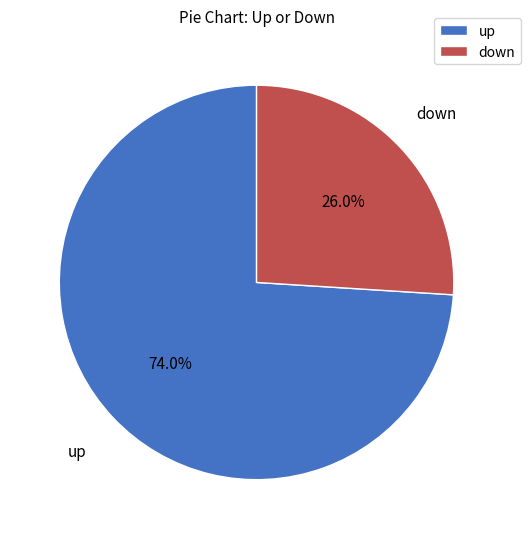

Which category has the smallest portion of the pie?

down